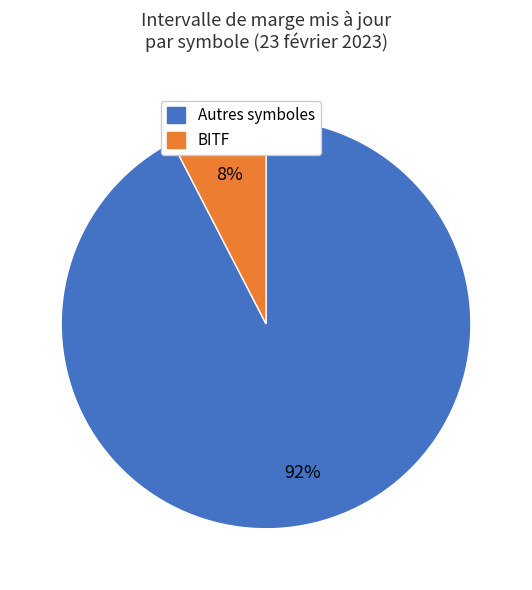

To the nearest percent, what is the average slice percentage?

50%